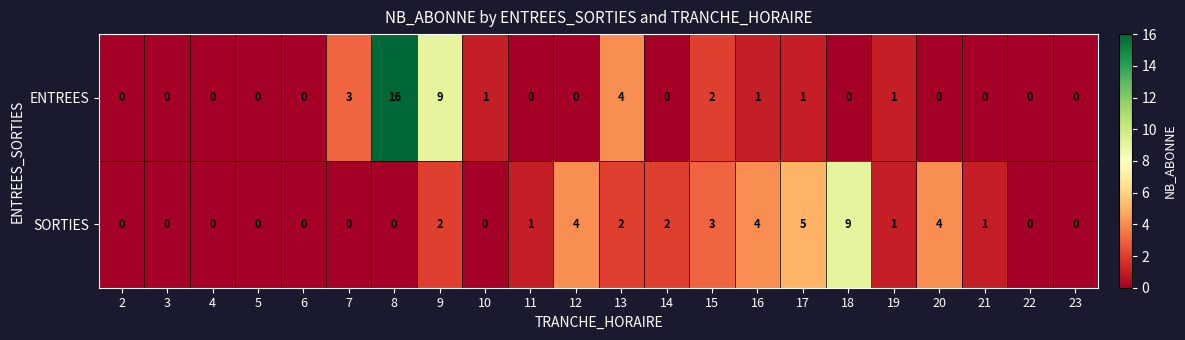

How many data points does each series have?

22